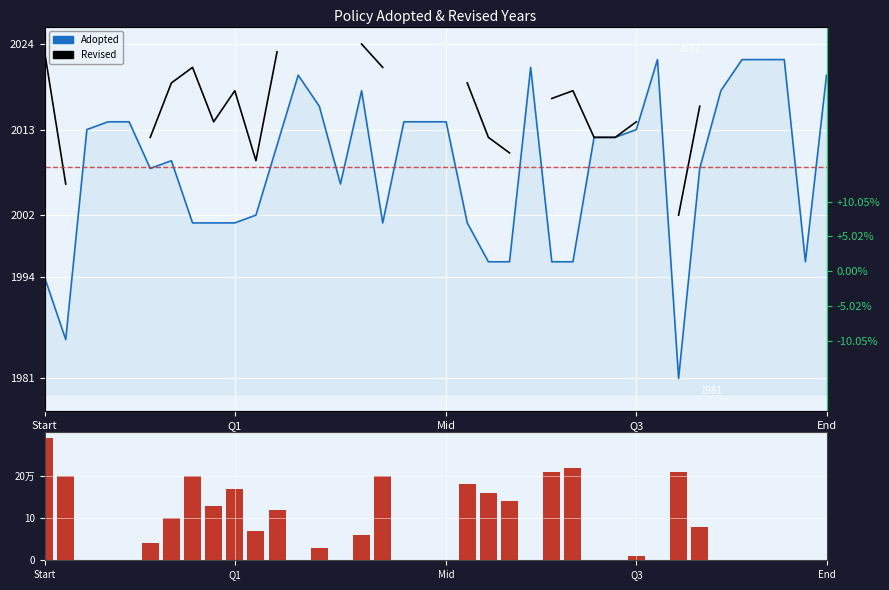

At which label is Revised closest to 2013?

5